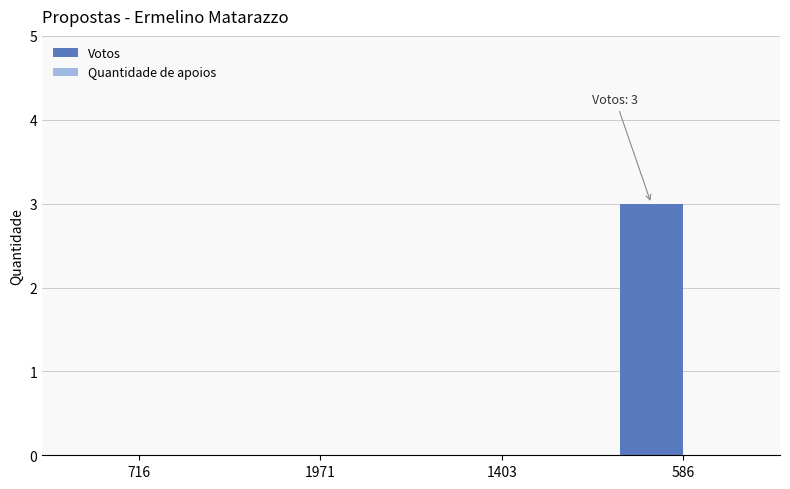

Are the bars horizontal?

No